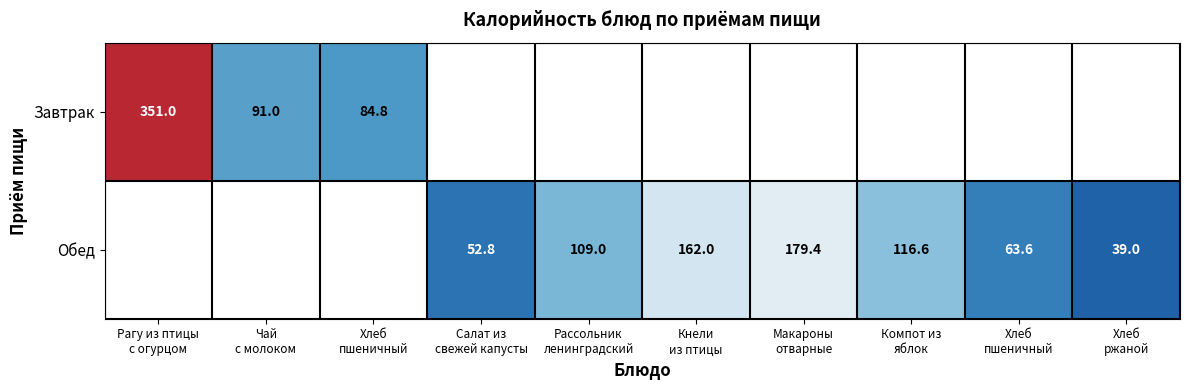

At how many categories does at least one series exceed 135?

3